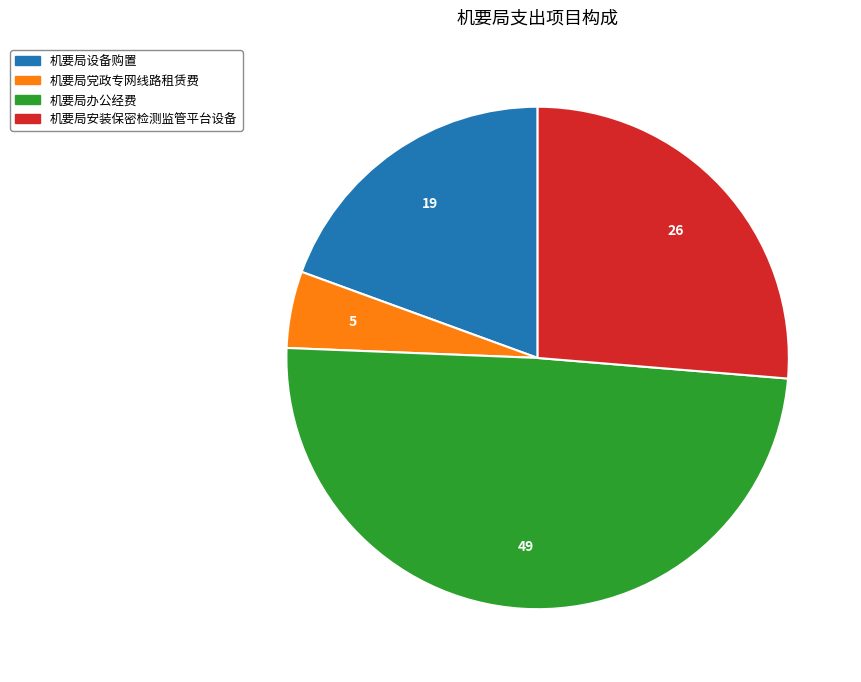

Which category has the smallest portion of the pie?

机要局党政专网线路租赁费